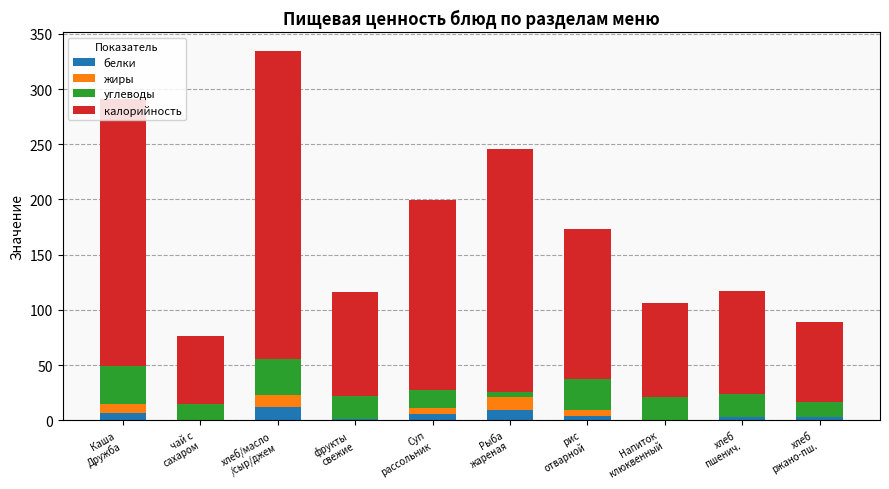

What are all the series names shown in the legend?

белки, жиры, углеводы, калорийность